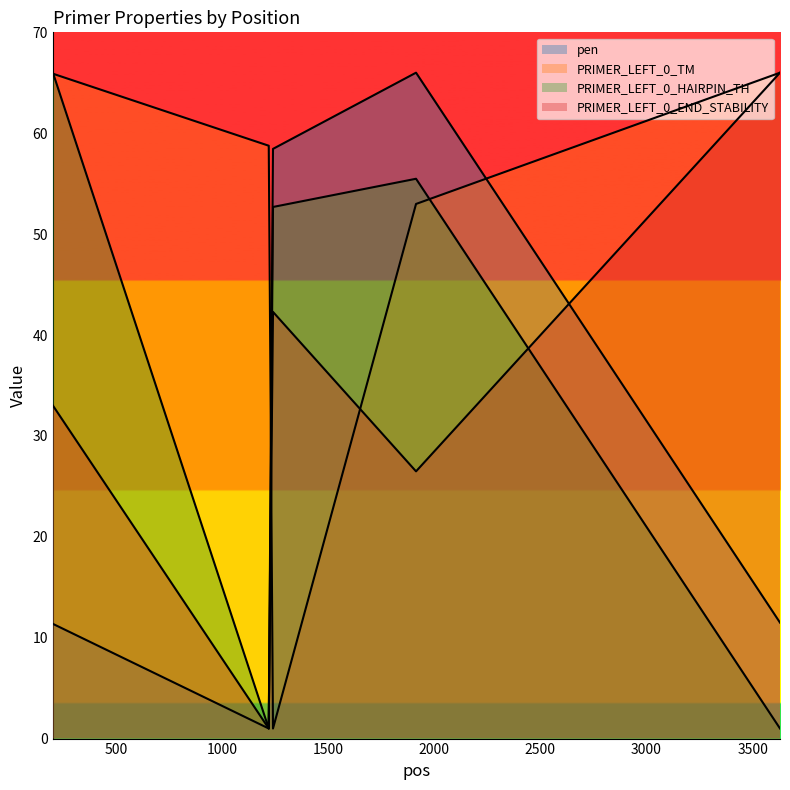

The pen series shows 84.3 at 1240. True or false?

False